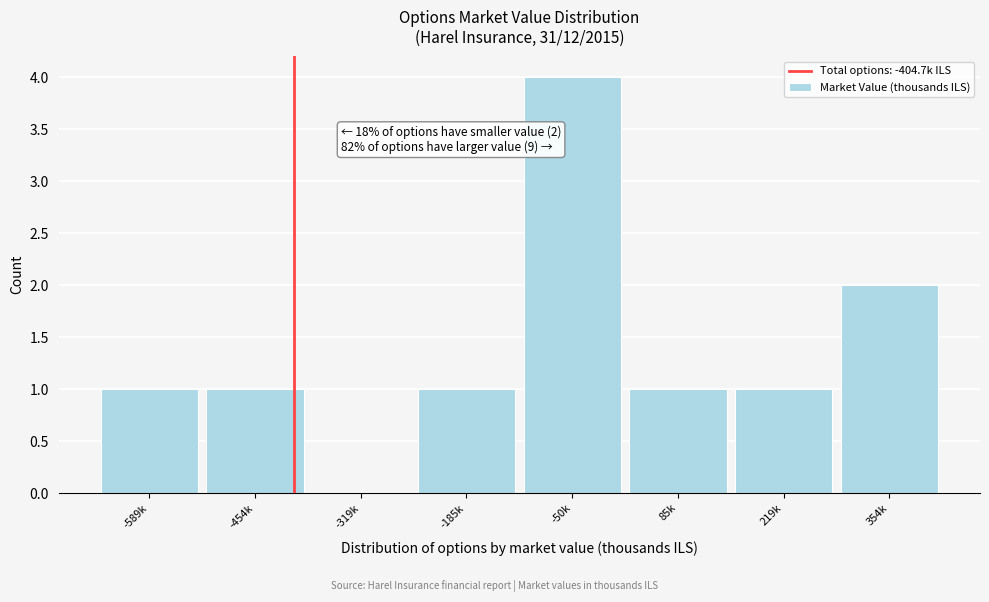

Reading left to right, extract all data points from this chart.

-589k=1	-454k=1	-319k=0	-185k=1	-50k=4	85k=1	219k=1	354k=2